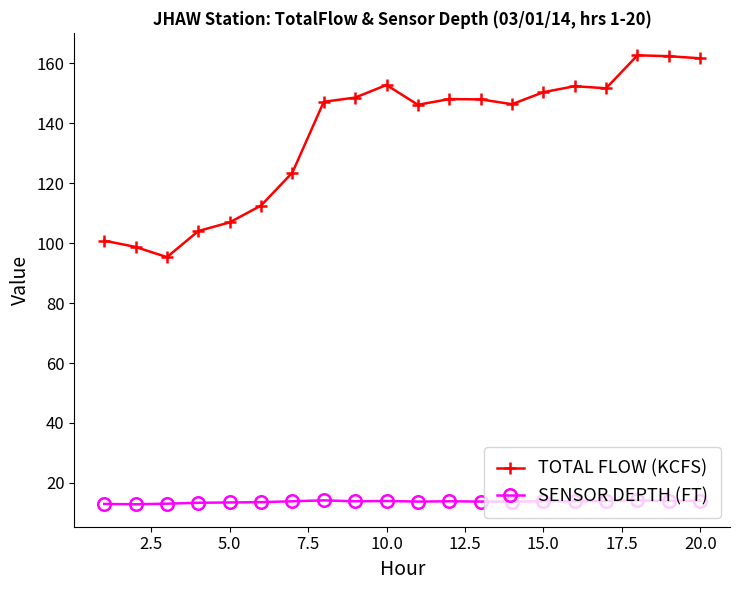

How many distinct data groups are displayed?

2